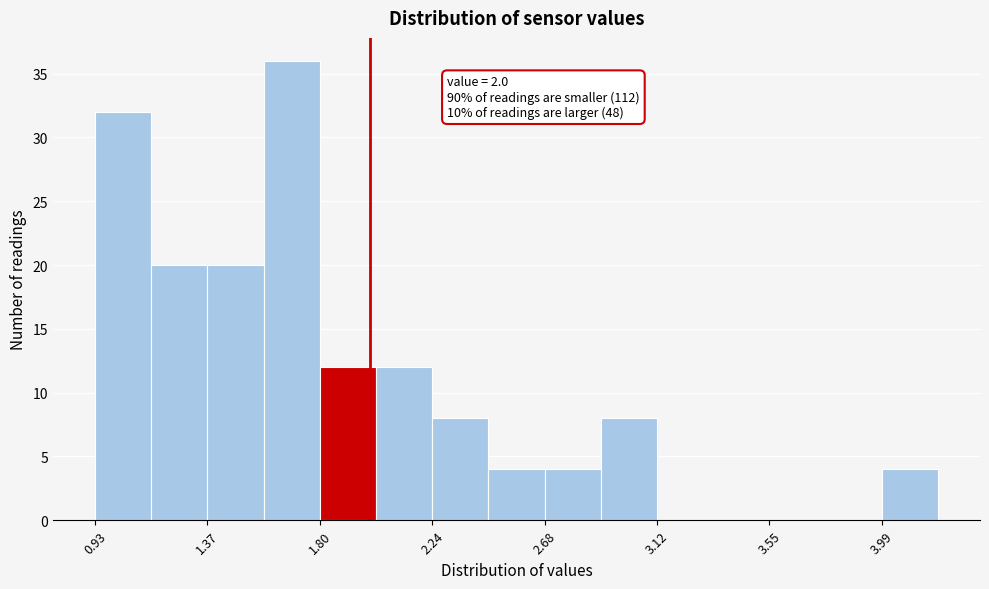

Over which range of the x-axis is the bar tallest?

1.60 to 1.80